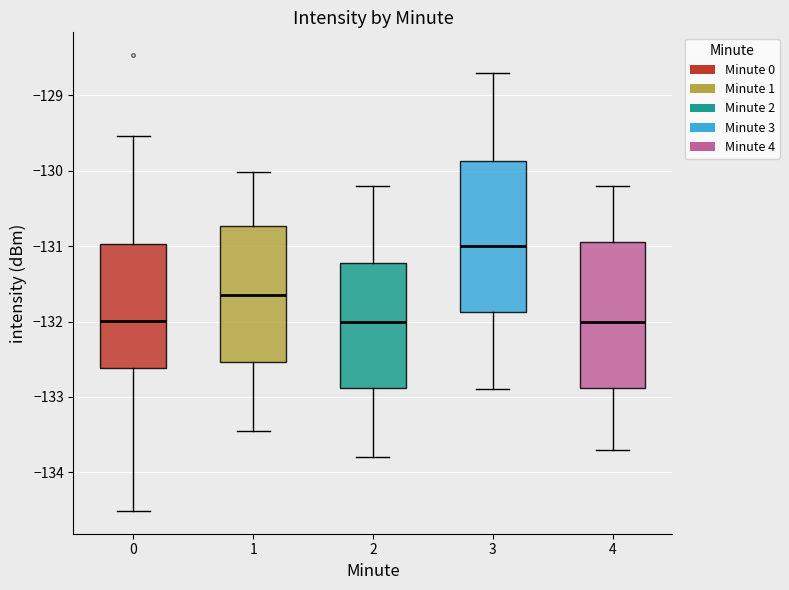

Where does the median line of the box at x = 2 sit on the y-axis? The values are not printed on the chart, so give them approximately, as read against the axis.

-132.0